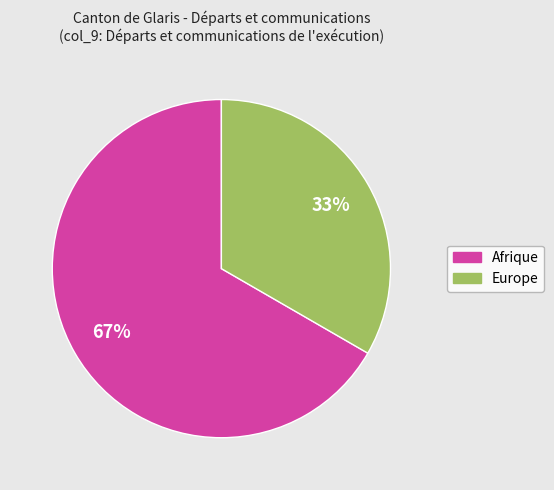

To the nearest percent, what is the average slice percentage?

50%